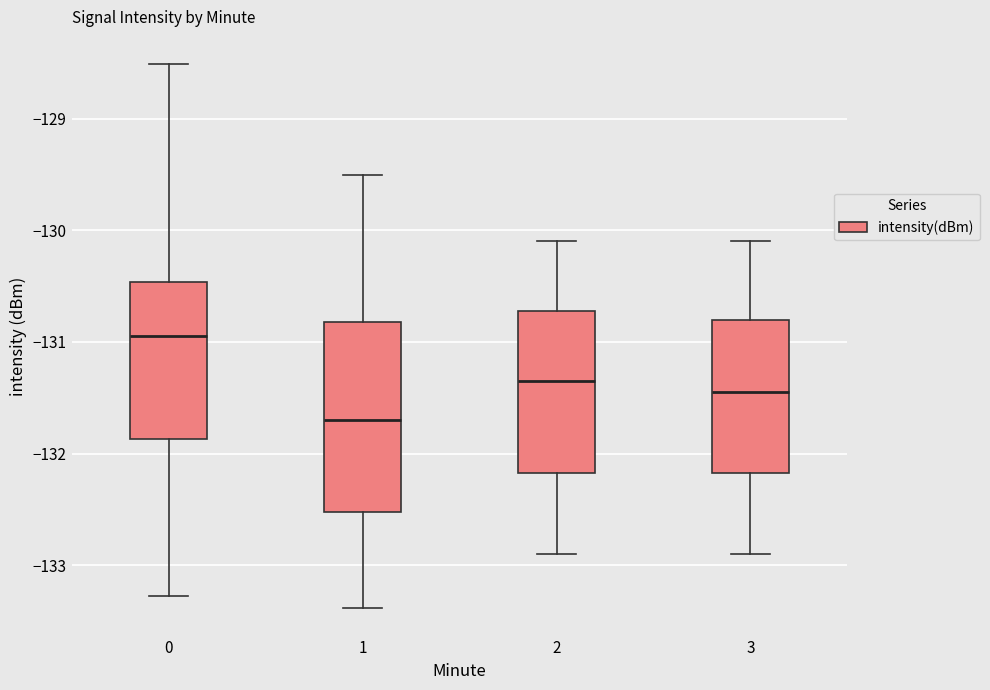

Where is the upper edge of the box at x = 3 on the y-axis? The values are not printed on the chart, so give them approximately, as read against the axis.

-130.8